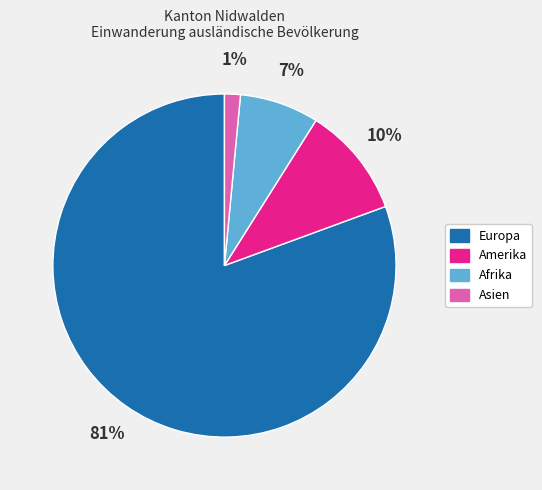

Does any single category account for the majority?

Yes